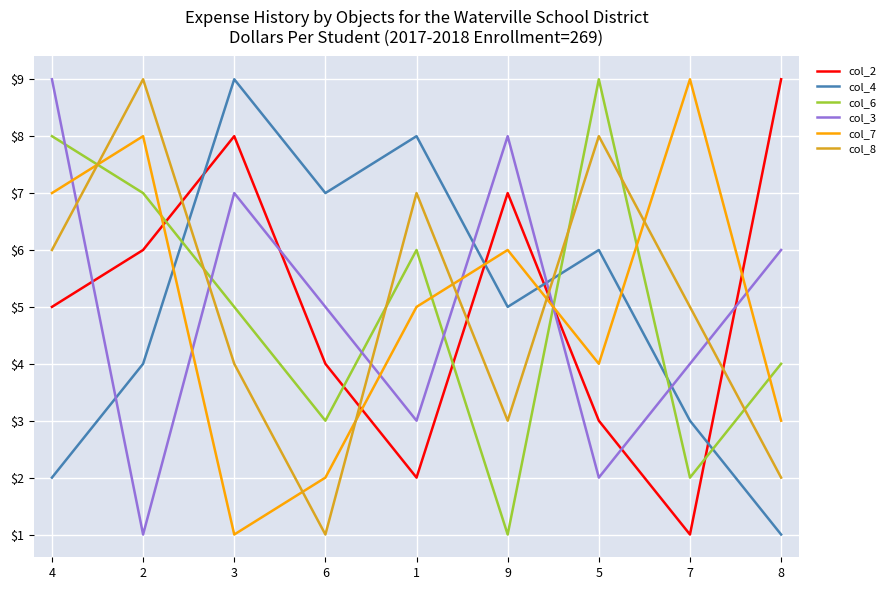

What is the sum of the col_2 values at 7 and 9?

8